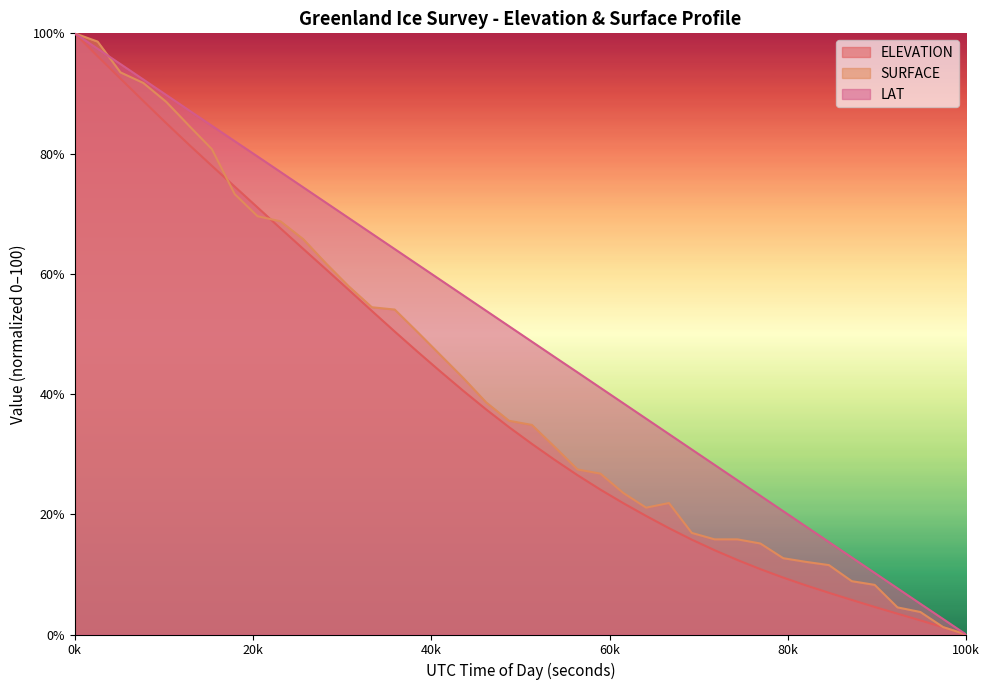

What is the total value across all series at 42975.9992?

23.1